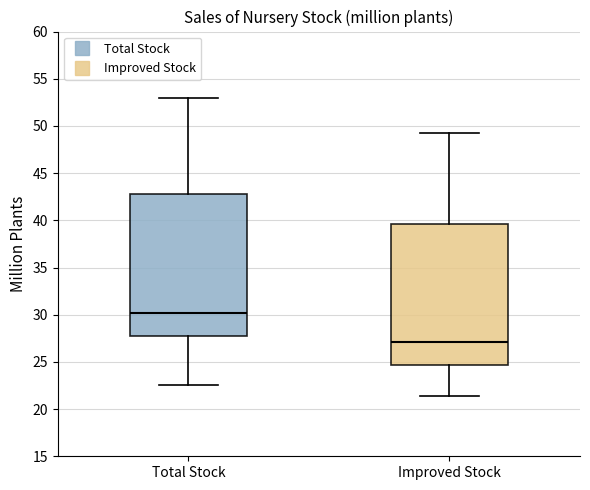

Reading left to right, read every box against the y-axis: the position of its median line, the range the box covers, and the ends of its whiskers. The values are not printed on the chart, so give them approximately, as read against the axis.

Total Stock: median 30.0, box 28.0 to 43.0, whiskers 22.5 to 53.0
Improved Stock: median 27.0, box 24.5 to 39.5, whiskers 21.5 to 49.5